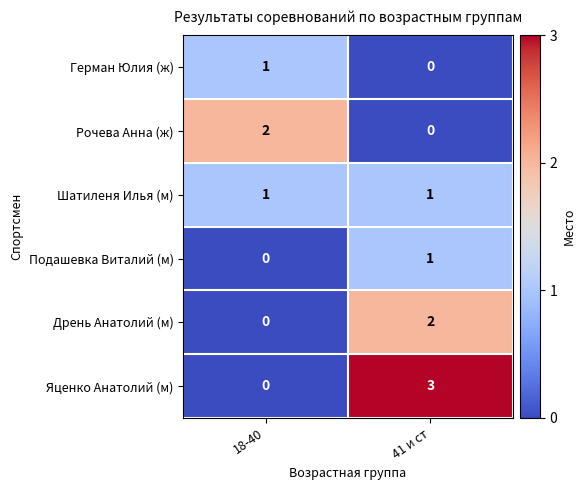

Which series has the largest total across all categories?

Яценко Анатолий (м)